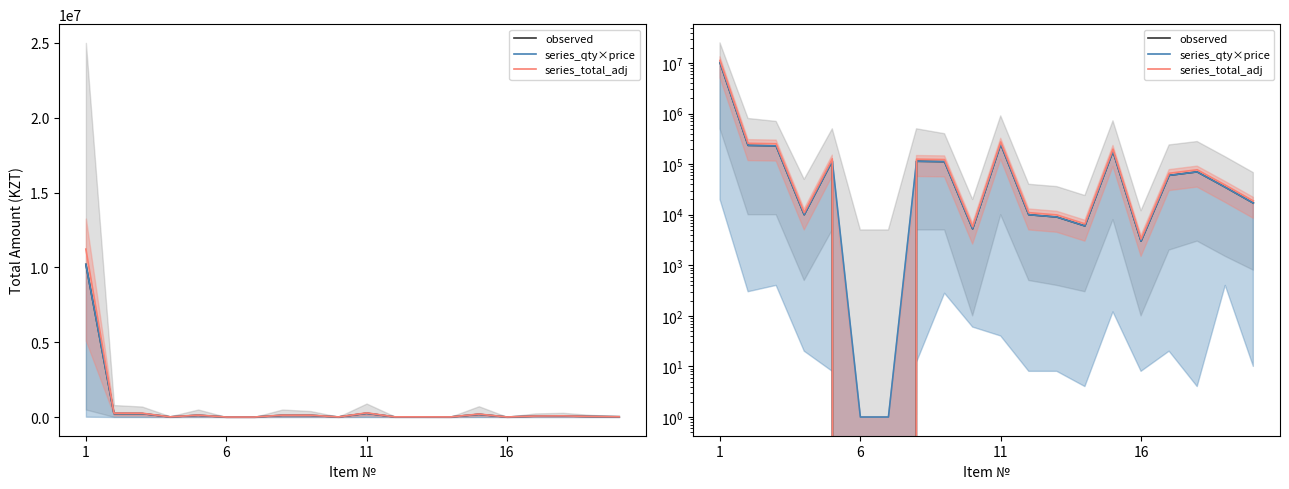

What is the label of the 12th point from the right?

8